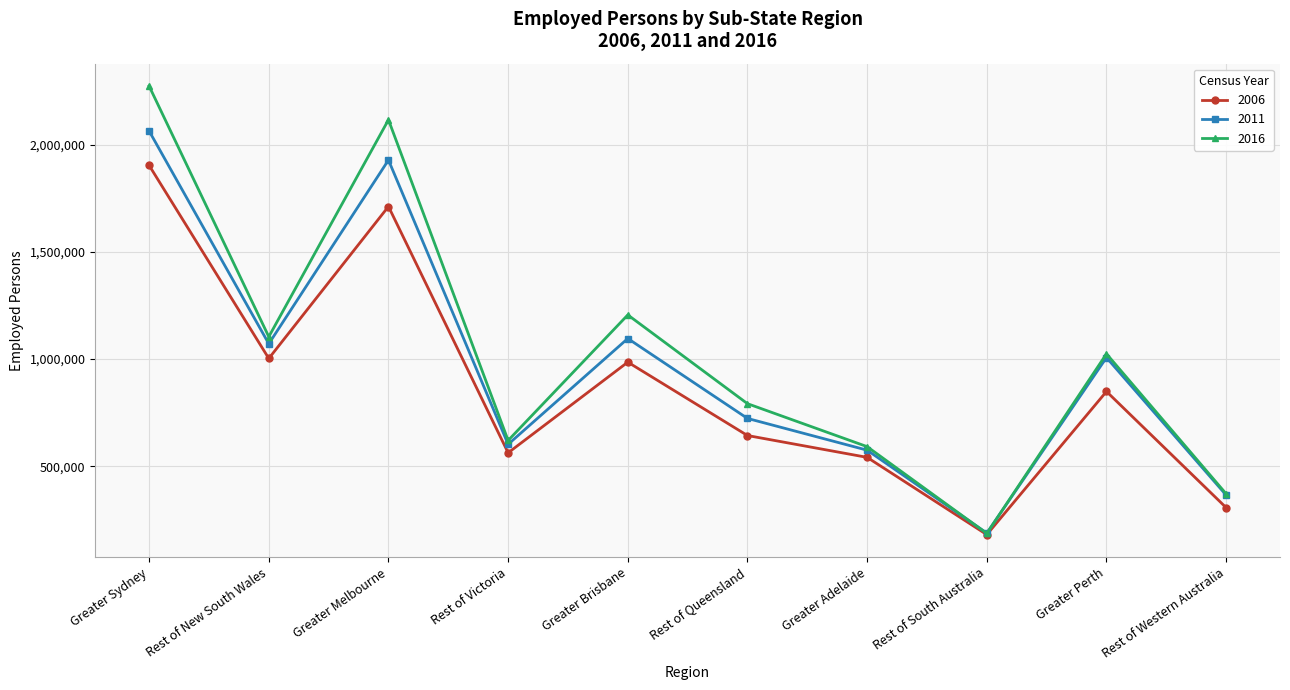

What position from the left is Greater Perth?

9